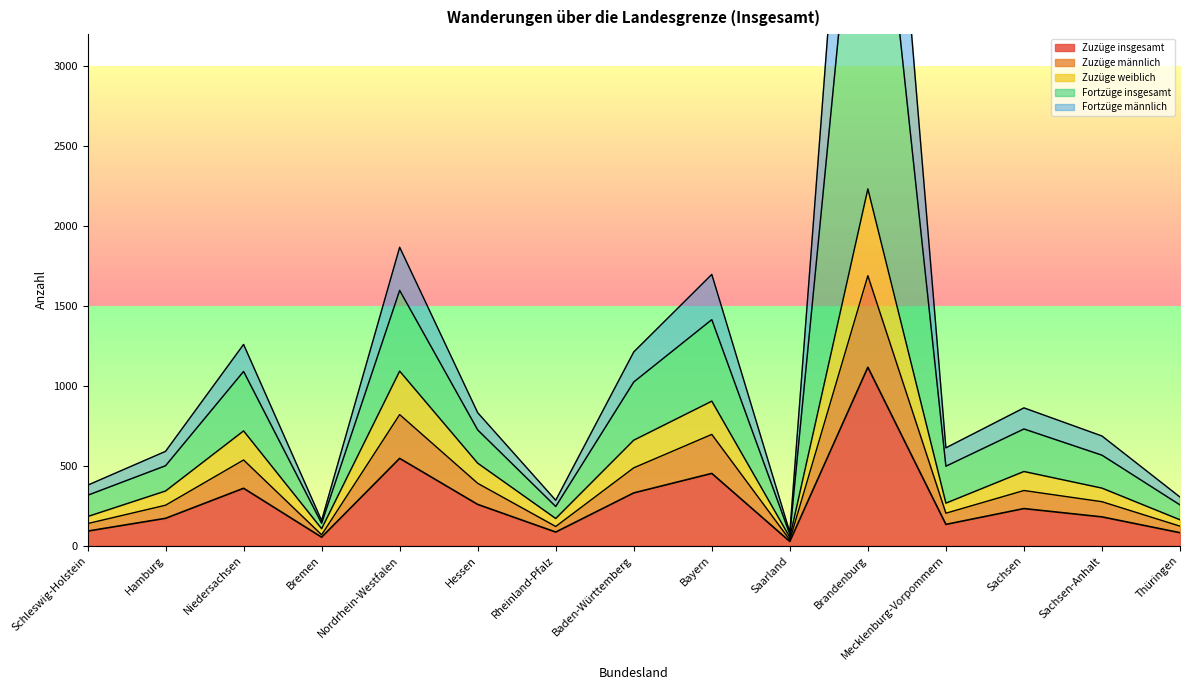

What is the maximum value shown in the chart?

6503